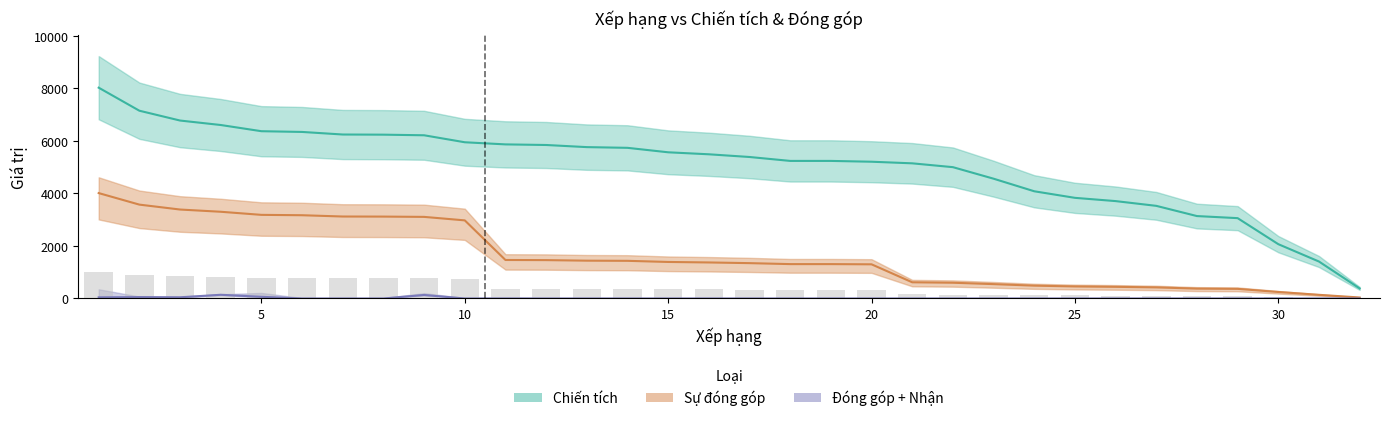

Between 27 and 13, which is larger?

13